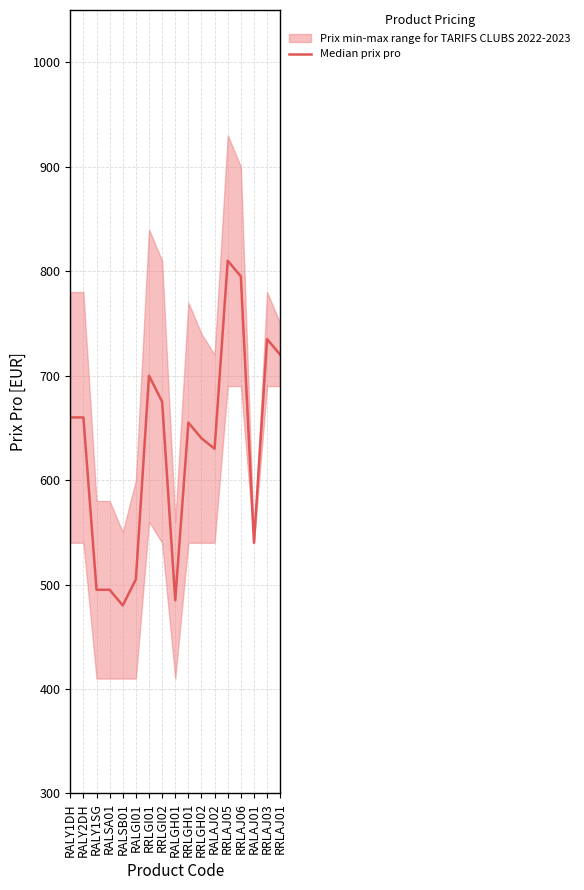

The value at RRLAJ03 is 398. True or false?

False